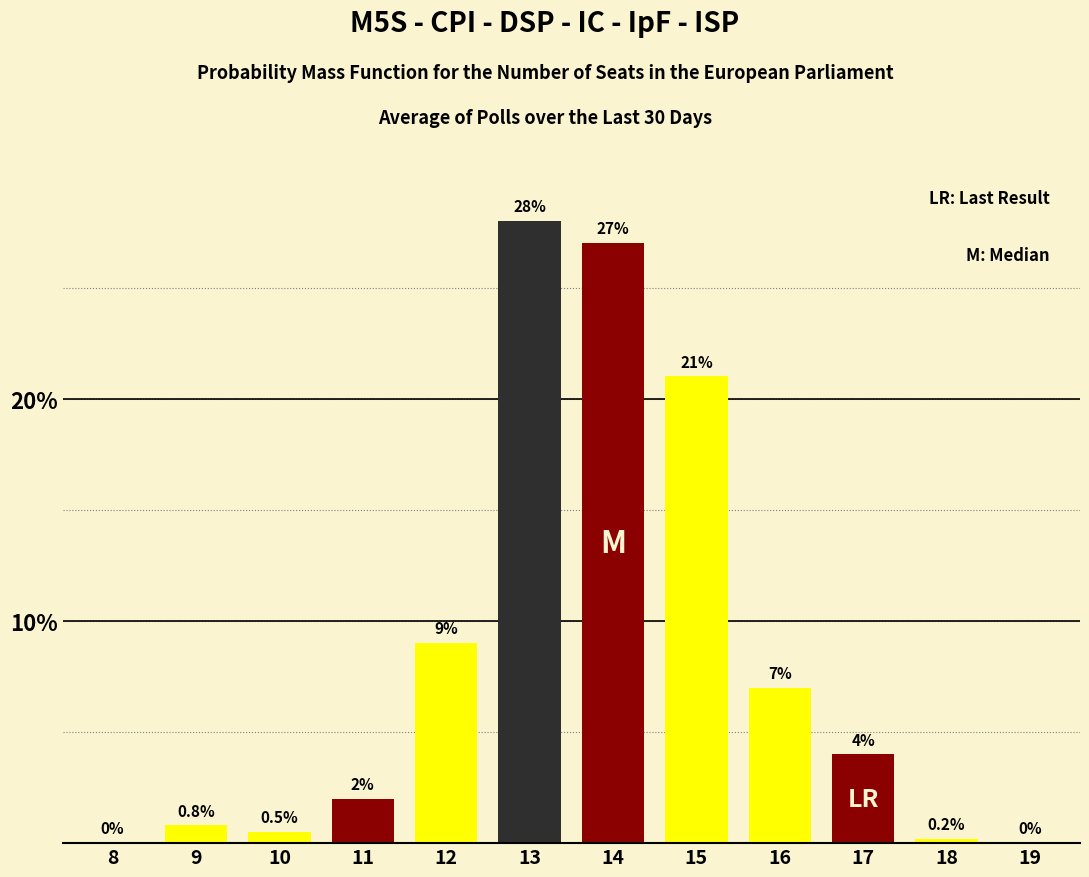

Reading left to right, list all the values displayed in this chart.

8=0.0	9=0.8	10=0.5	11=2.0	12=9.0	13=28.0	14=27.0	15=21.0	16=7.0	17=4.0	18=0.2	19=0.0